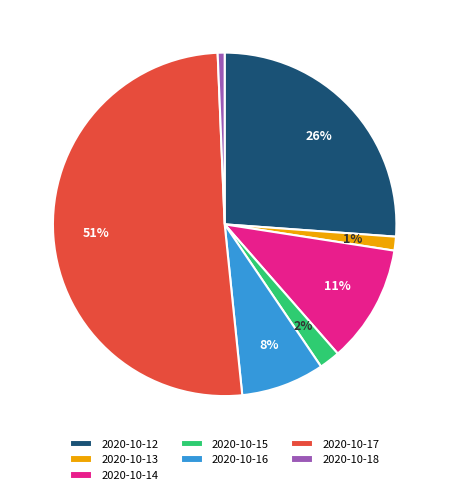

Combined, do 2020-10-12 and 2020-10-13 account for over 50%?

No